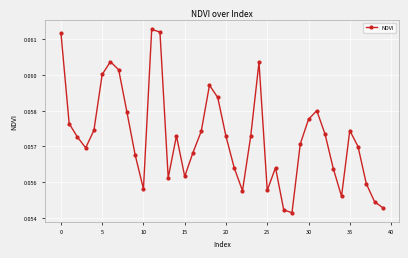

Does the chart have visible grid lines?

Yes